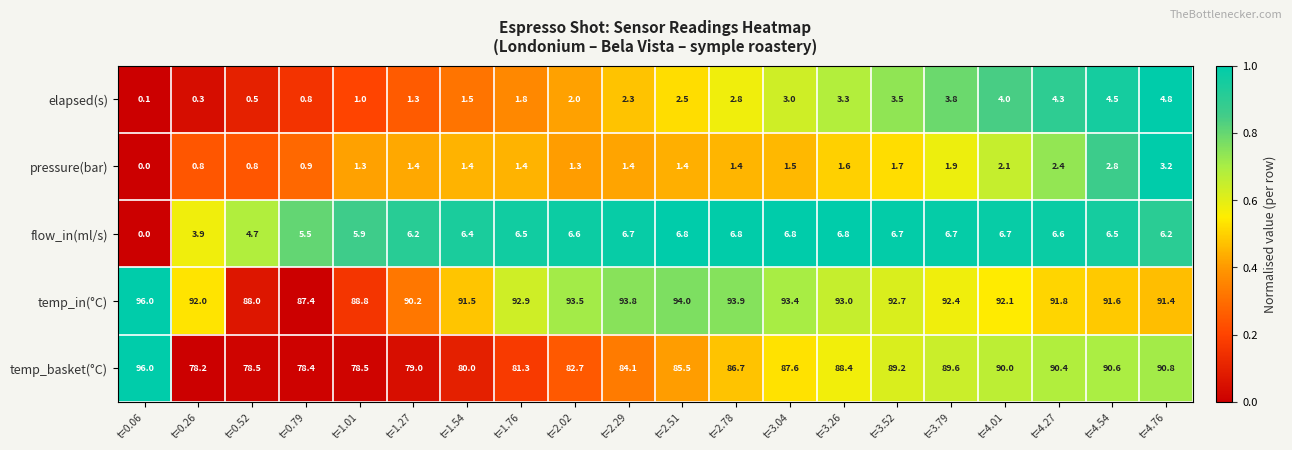

Which series has the largest total across all categories?

temp_in(°C)